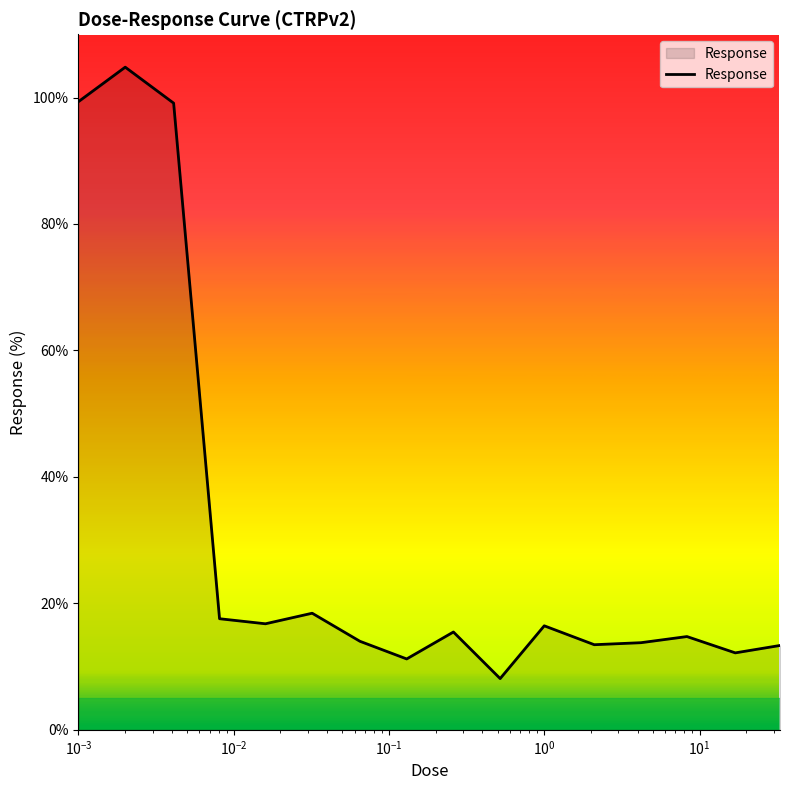

What is the difference between the maximum and minimum values?

96.7